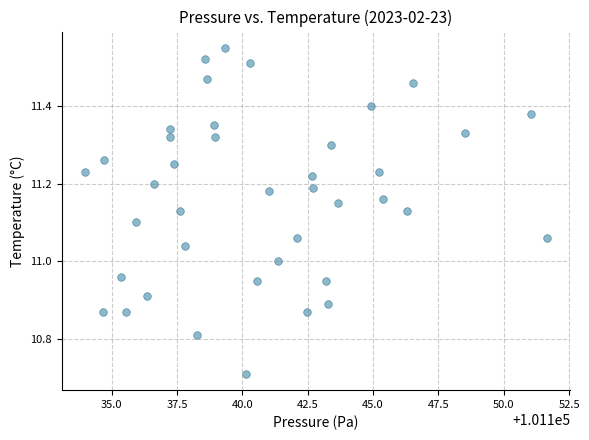

What is the range of X values (max minus min)?

17.7